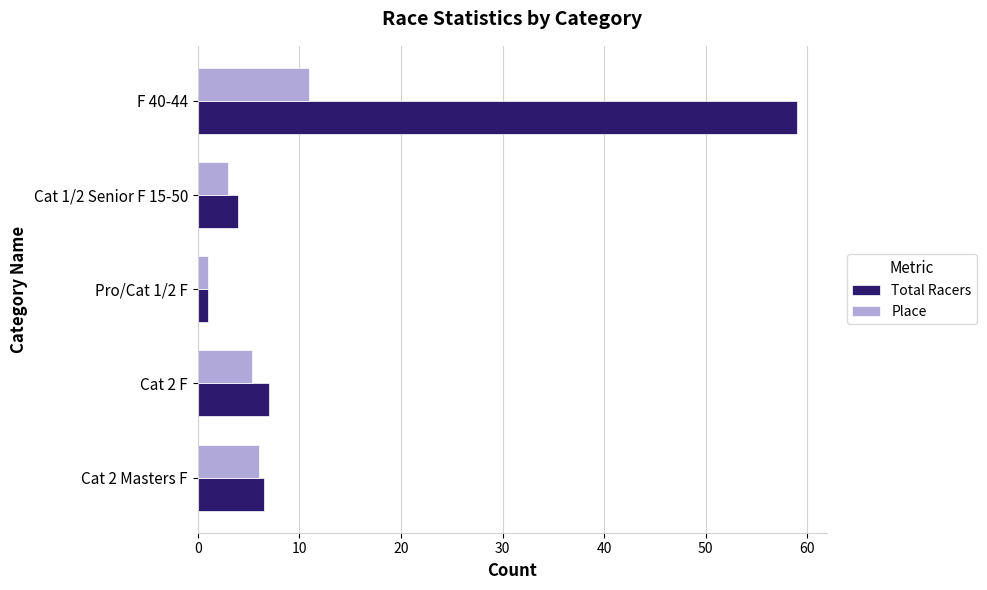

Which label corresponds to the largest value in the chart?

F 40-44